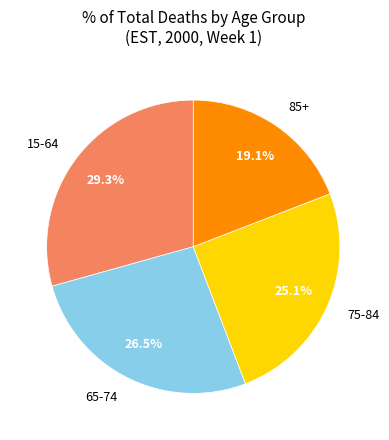

To the nearest percent, what is the difference between the largest and smallest slice percentages?

10%